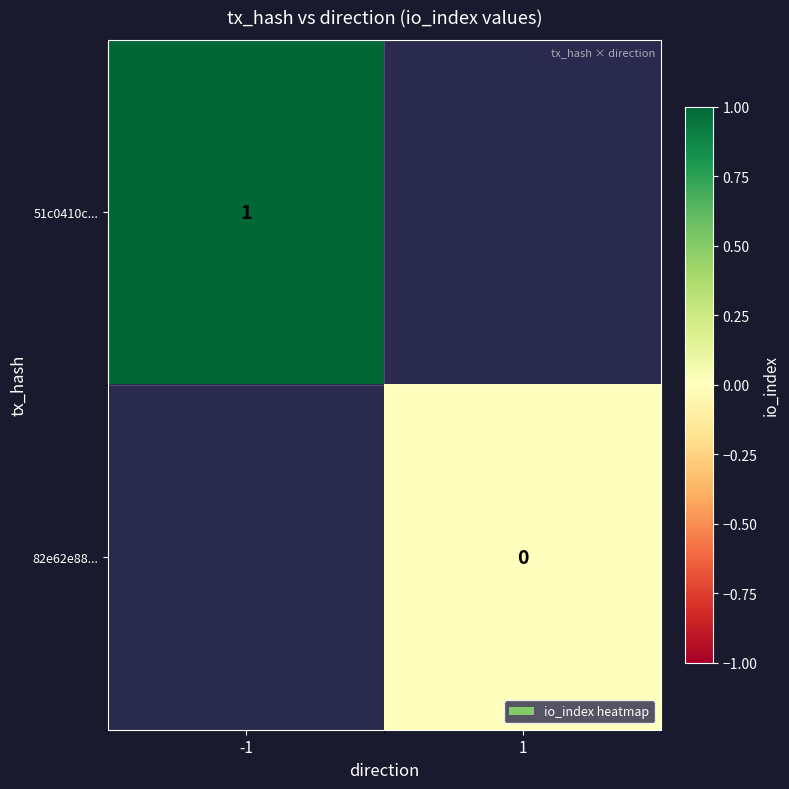

Count the number of data series in this chart.

2